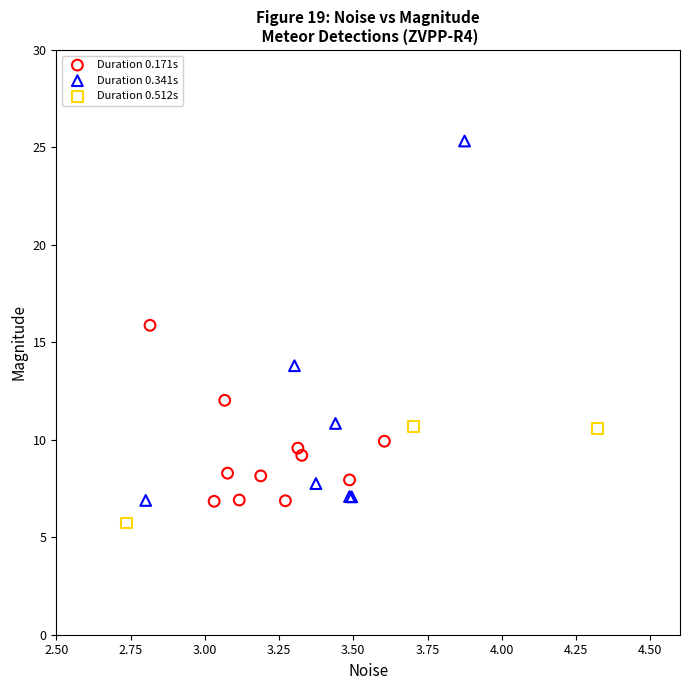

Which series reaches the minimum Y coordinate?

Duration 0.512s